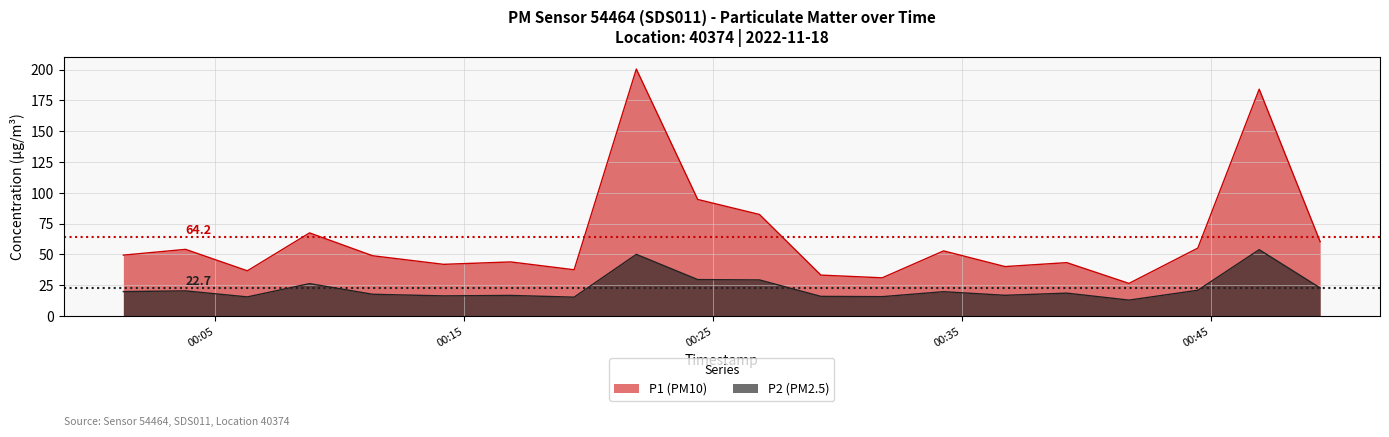

Read the P2 value at 2022-11-18T00:16:52.

16.7